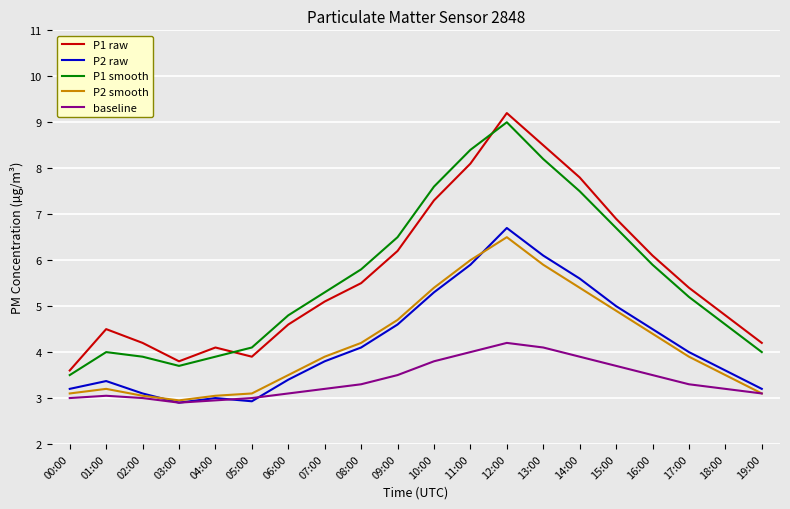

How many lines are shown in the chart?

5